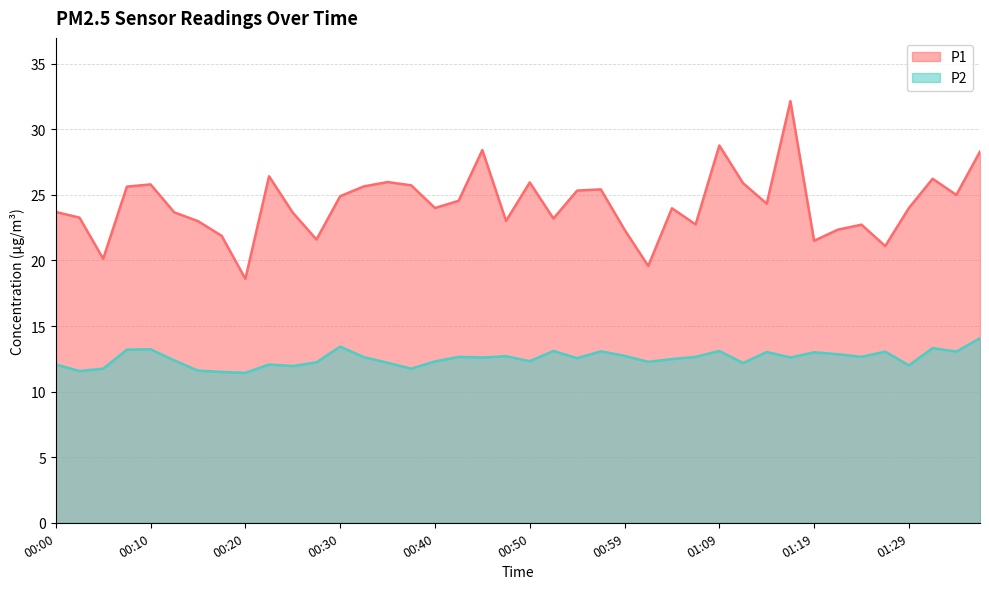

The value of P1 at 00:00 is 8.2. True or false?

False